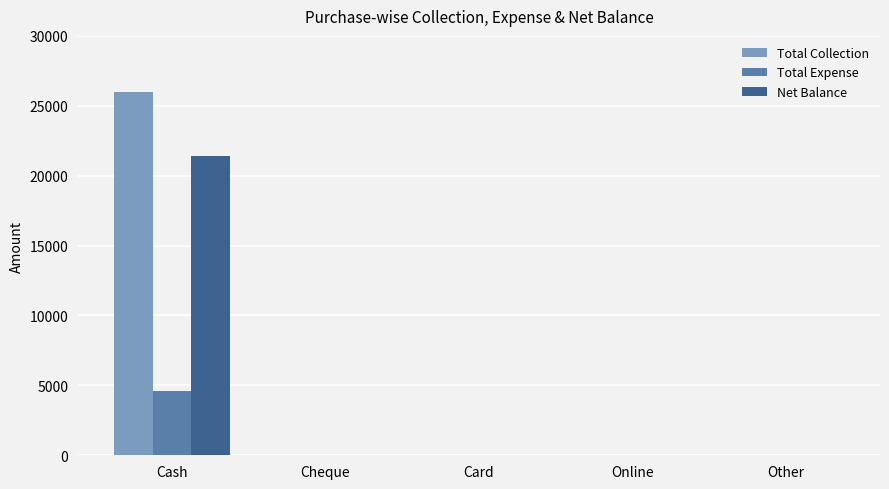

Reading right to left, transcribe all the data shown in this chart.

Total Collection: 0	0	0	0	26000
Total Expense: 0	0	0	0	4600
Net Balance: 0	0	0	0	21400